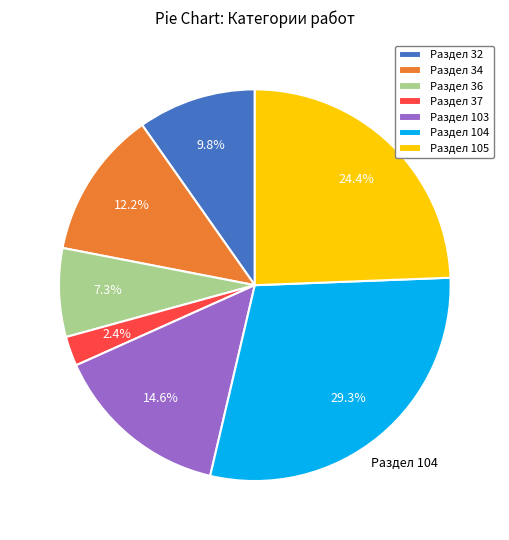

How many segments does this pie chart have?

7